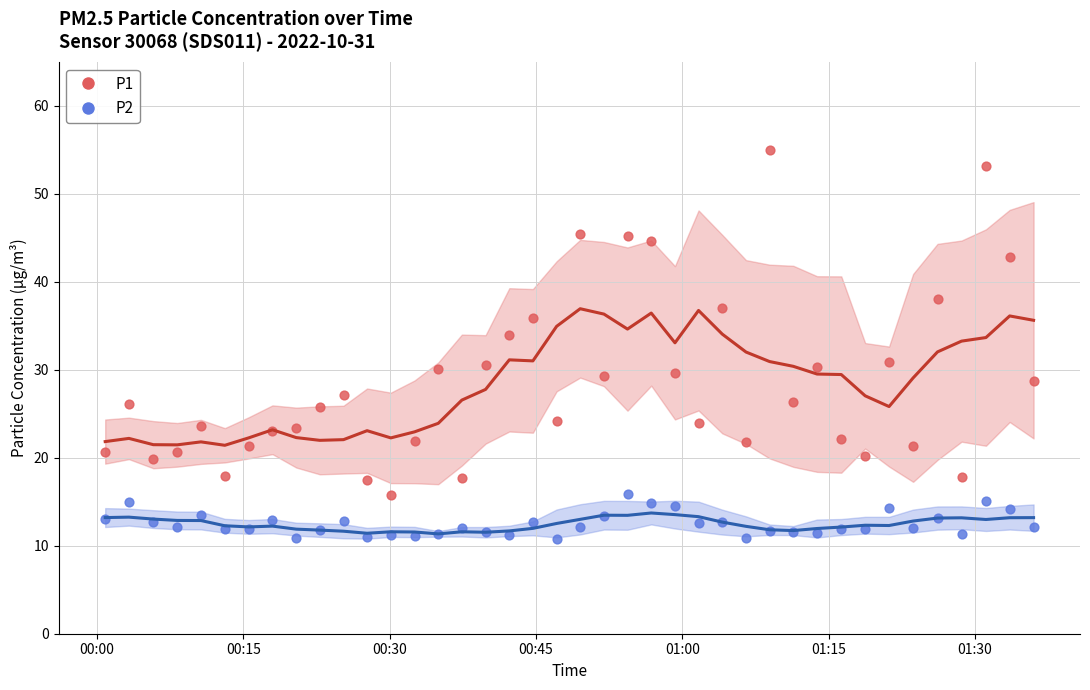

What are all the series names shown in the legend?

P1, P2